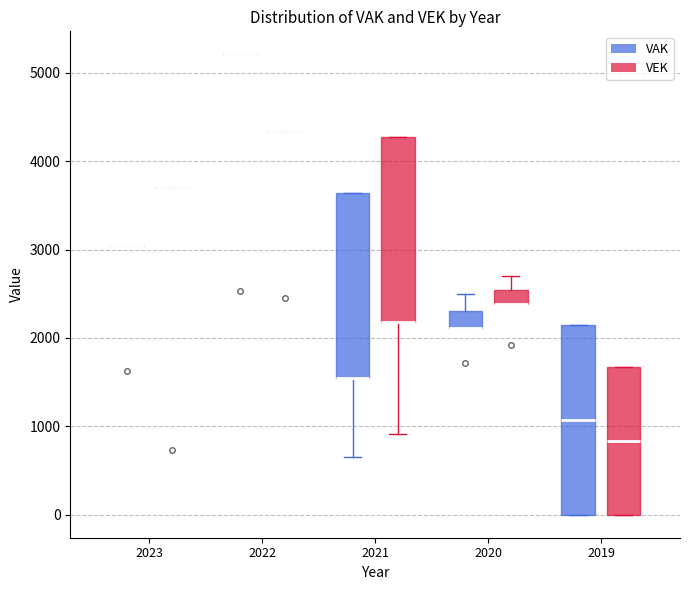

Reading left to right, transcribe this box plot: for each box, give where its median line is, the range the box spans, and where its two whiskers end, as read against the y-axis. The values are not printed on the chart, so give them approximately, as read against the axis.

2023 (VAK): box collapsed to a line at 3000, whiskers 3000 to 3000
2023 (VEK): box collapsed to a line at 3700, whiskers 3700 to 3700
2022 (VAK): box collapsed to a line at 5200, whiskers 5200 to 5200
2022 (VEK): box collapsed to a line at 4300, whiskers 4300 to 4300
2021 (VAK): median 1500 (drawn on the box's lower edge), box 1500 to 3600, whiskers 700 to 3600
2021 (VEK): median 2200 (drawn on the box's lower edge), box 2200 to 4300, whiskers 900 to 4300
2020 (VAK): median 2100 (drawn on the box's lower edge), box 2100 to 2300, whiskers 2100 to 2500
2020 (VEK): median 2400 (drawn on the box's lower edge), box 2400 to 2500, whiskers 2400 to 2700
2019 (VAK): median 1100, box 0 to 2200, whiskers 0 to 2200
2019 (VEK): median 800, box 0 to 1700, whiskers 0 to 1700